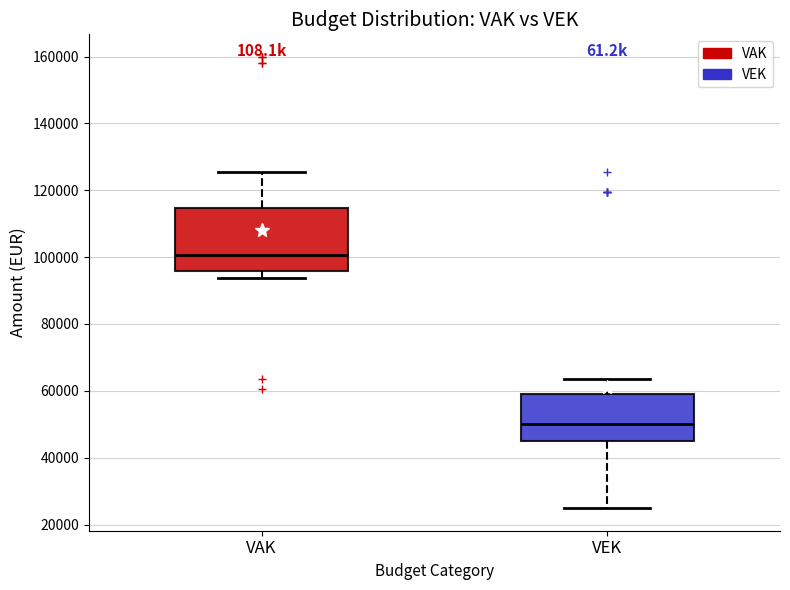

Reading left to right, transcribe this box plot: for each box, give where its median line is, the range the box spans, and where its two whiskers end, as read against the y-axis. The values are not printed on the chart, so give them approximately, as read against the axis.

VAK: median 100000, box 96000 to 114000, whiskers 94000 to 126000
VEK: median 50000, box 46000 to 58000, whiskers 24000 to 64000